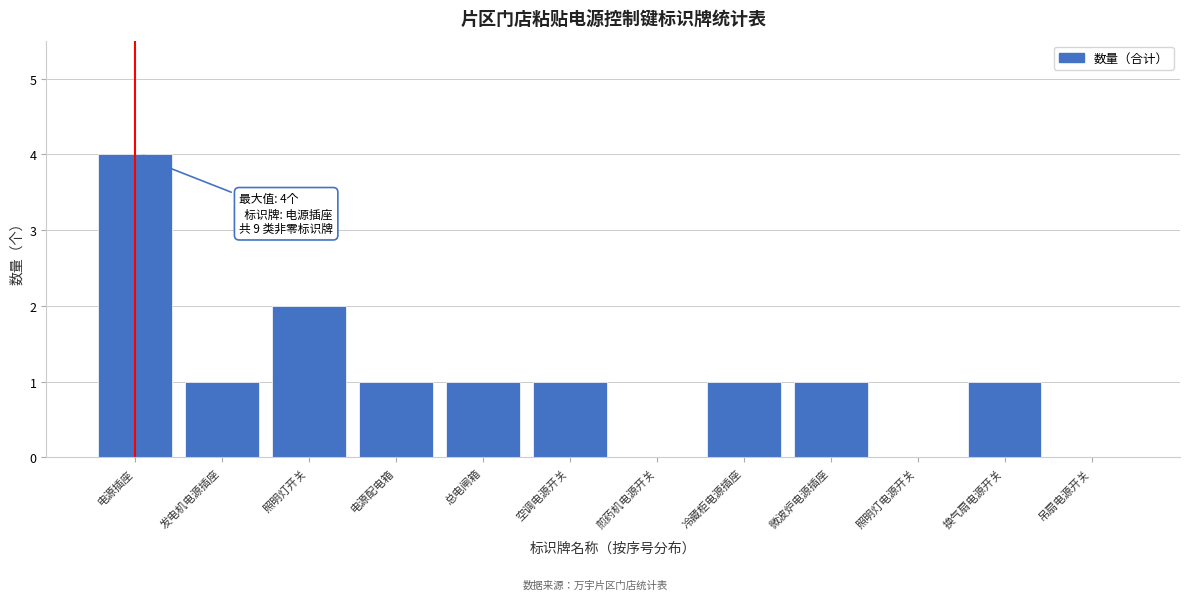

Reading left to right, what are all the values shown in this chart?

电源插座=4	发电机电源插座=1	照明灯开关=2	电源配电箱=1	总电闸箱=1	空调电源开关=1	煎药机电源开关=0	冷藏柜电源插座=1	微波炉电源插座=1	照明灯电源开关=0	换气扇电源开关=1	吊扇电源开关=0